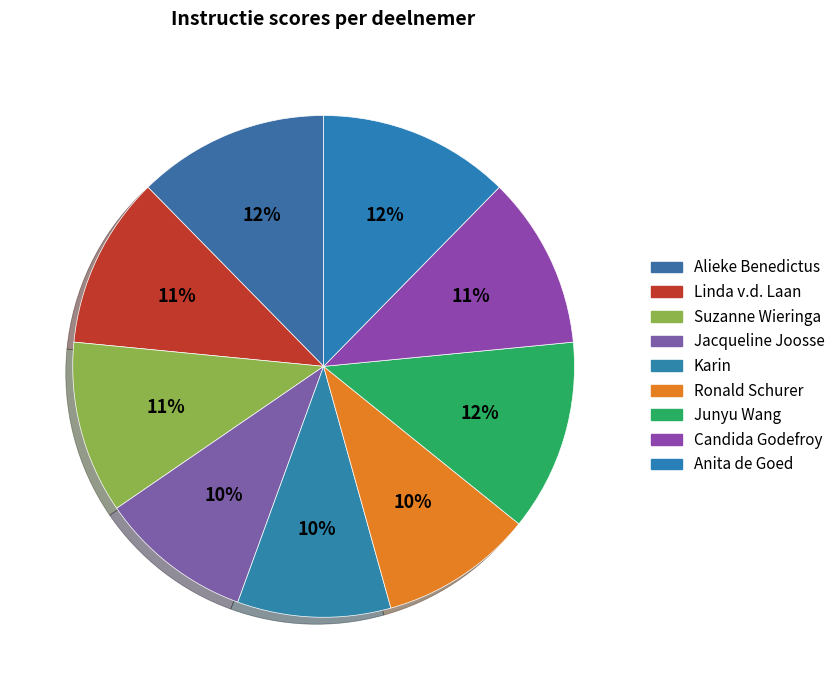

Which category has the smallest portion of the pie?

Jacqueline Joosse